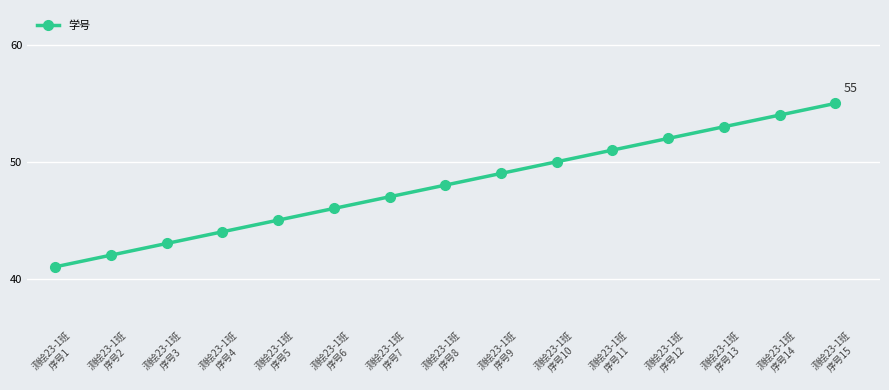

What is the difference between the second highest and minimum values?

13